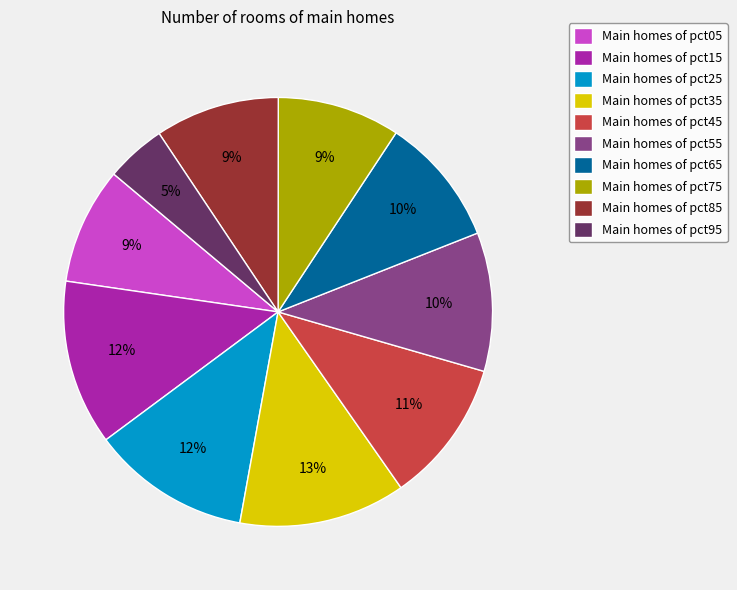

Is Main homes of pct35 the majority of the pie?

No